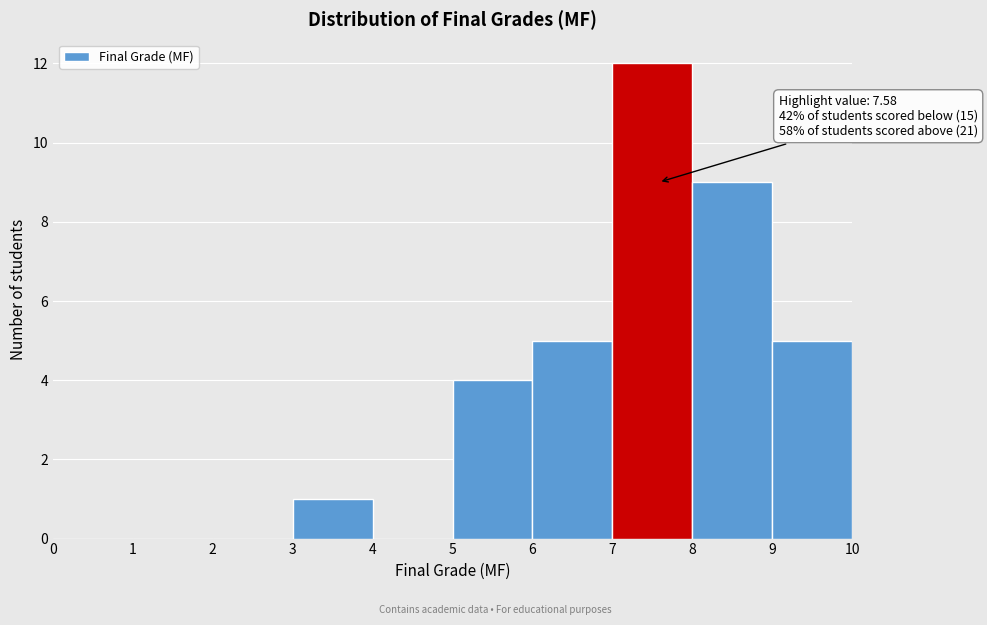

Over which range of the x-axis is the bar tallest?

7 to 8